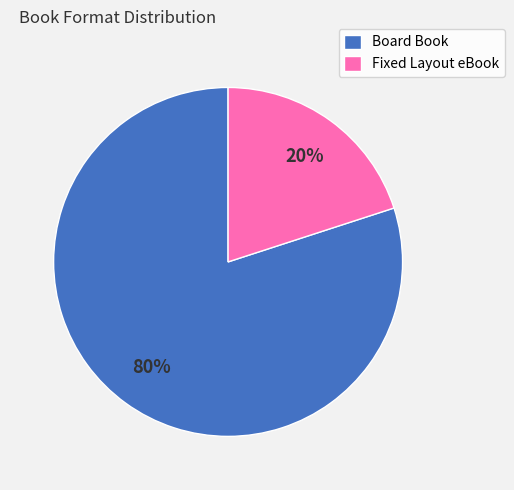

Approximately how many times larger is the value at Board Book compared to Fixed Layout eBook?

4.0